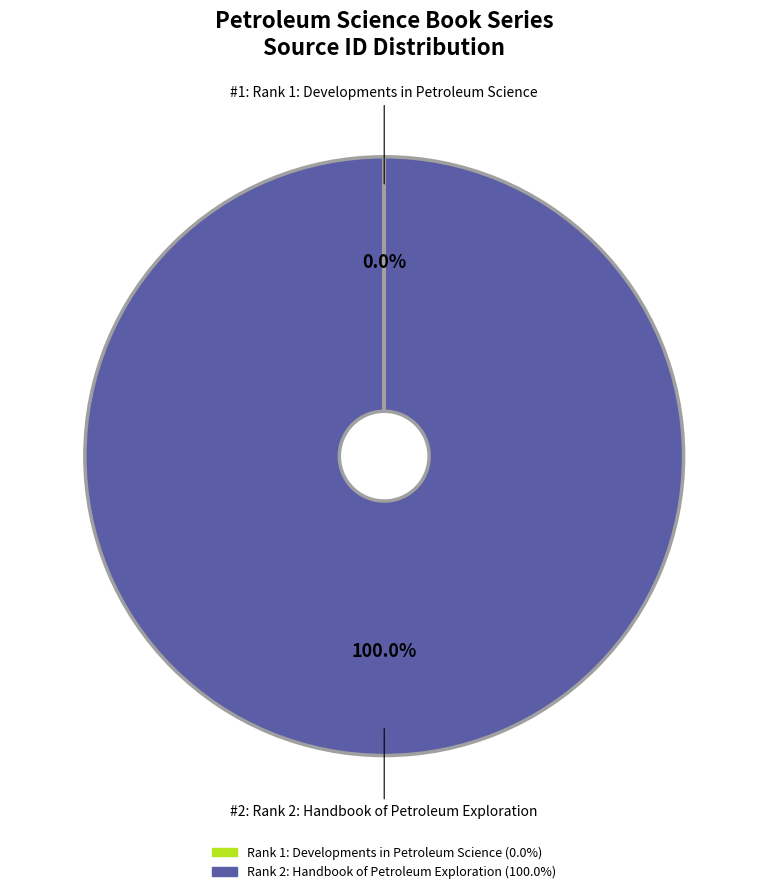

Which category has the biggest portion of the pie?

Rank 2: Handbook of Petroleum Exploration